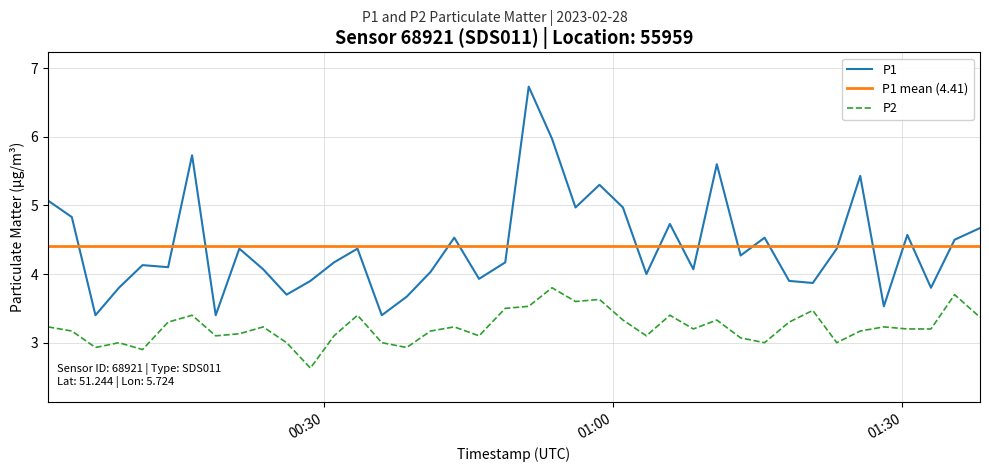

The value of P2 at 2023-02-28T01:10:46 is 1.6. True or false?

False